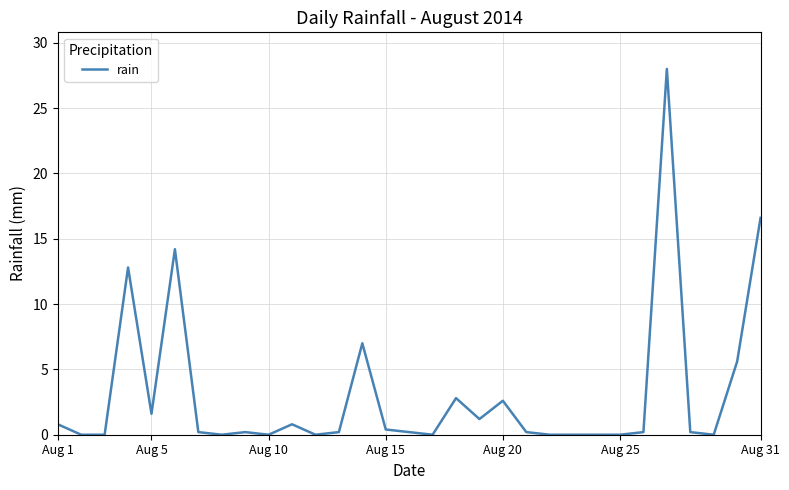

What is the difference between the second highest and minimum values?

16.6